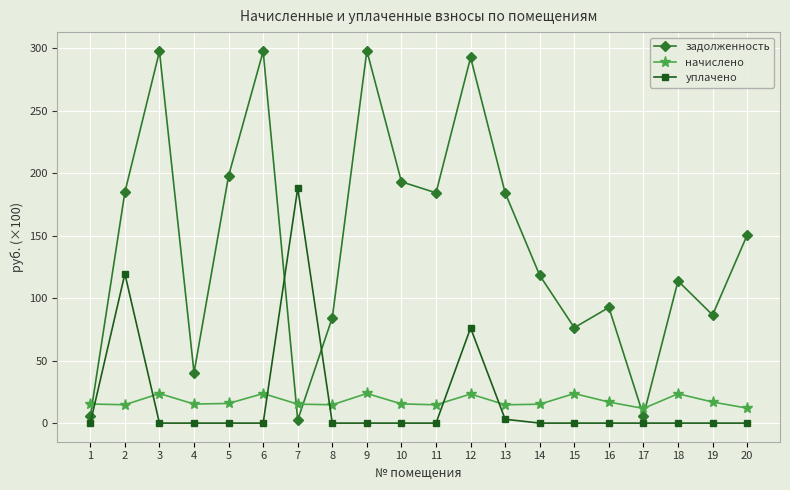

True or false: задолженность has a value of 114.3 at 8.

False